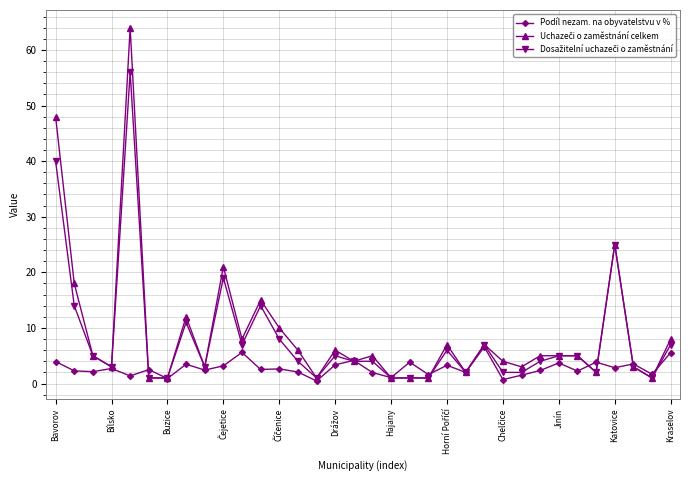

What is the difference between the maximum and minimum values in the Podíl nezam. na obyvatelstvu v % series?

6.1